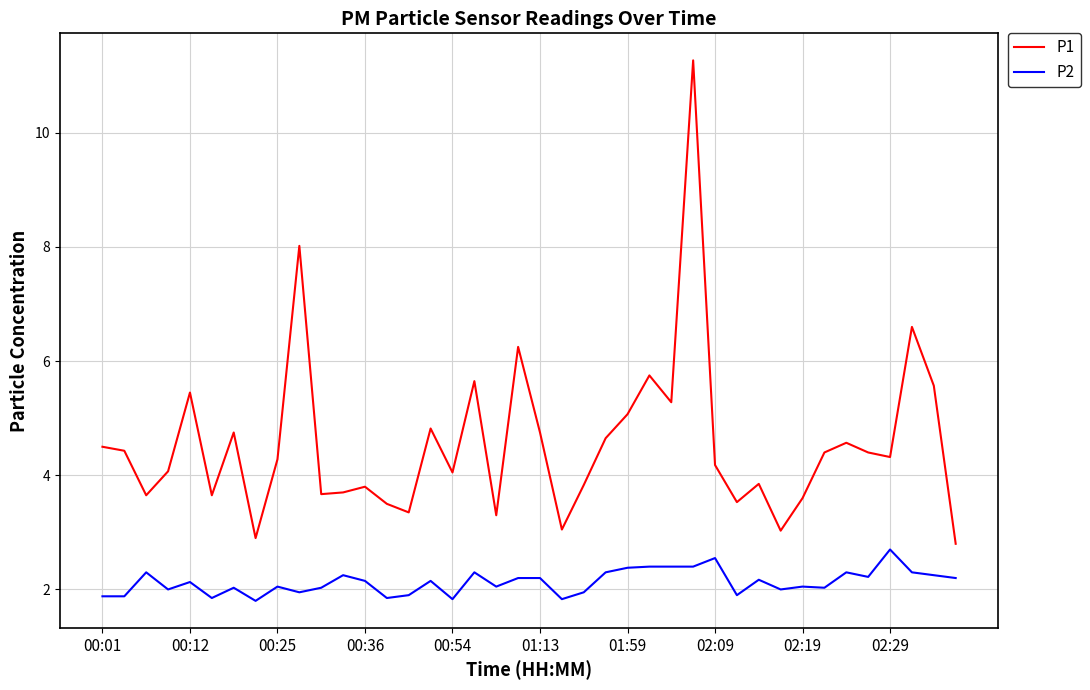

List the series in order of their overall mean, lowest first.

P2, P1